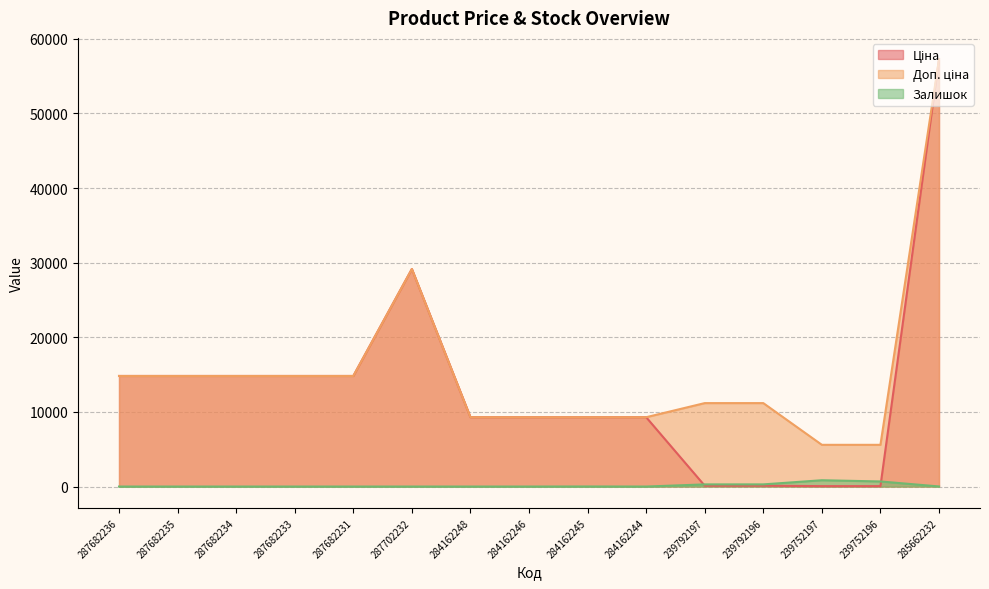

Where is Доп. ціна nearest to the value 31424?

287702232